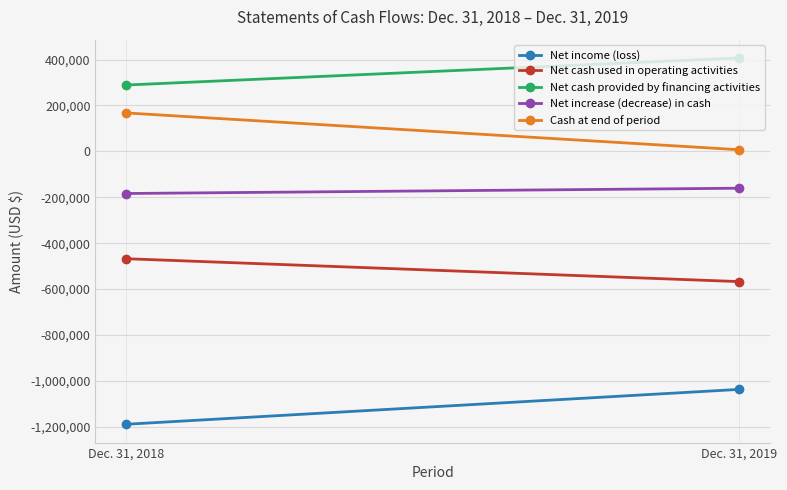

Reading left to right, what are all the values shown in this chart?

Net income (loss): Dec. 31, 2018=-1188846	Dec. 31, 2019=-1036825
Net cash used in operating activities: Dec. 31, 2018=-467568	Dec. 31, 2019=-567341
Net cash provided by financing activities: Dec. 31, 2018=289063	Dec. 31, 2019=406907
Net increase (decrease) in cash: Dec. 31, 2018=-183530	Dec. 31, 2019=-160434
Cash at end of period: Dec. 31, 2018=167513	Dec. 31, 2019=7079